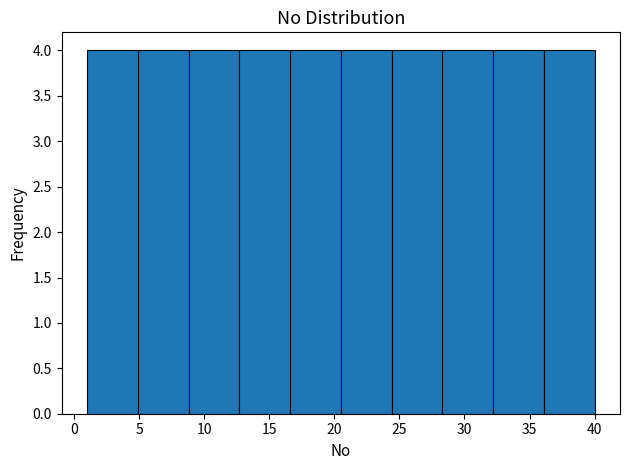

Reading left to right, list every bar in this chart as the range it spans on the x-axis followed by its height. Neither the bar edges nor the heights are printed on the chart, so give them approximately, as read against the axes.

1.0 to 4.9: 4
4.9 to 8.8: 4
8.8 to 12.7: 4
12.7 to 16.6: 4
16.6 to 20.5: 4
20.5 to 24.4: 4
24.4 to 28.3: 4
28.3 to 32.2: 4
32.2 to 36.1: 4
36.1 to 40.0: 4